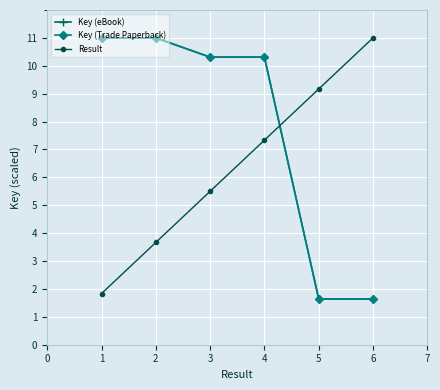

At how many categories does at least one series exceed 4?

6